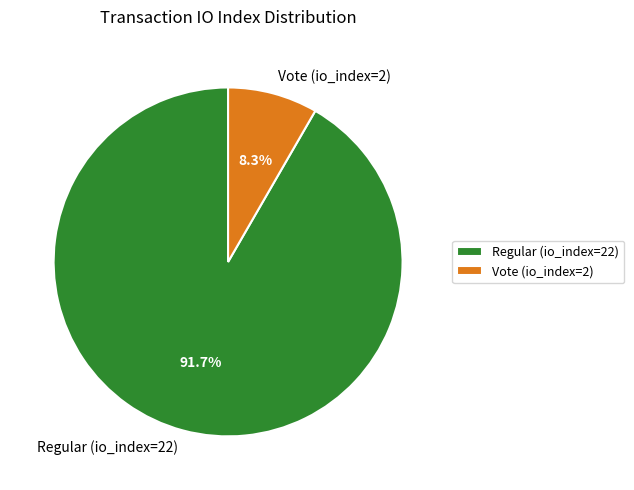

To the nearest percent, what is the difference between the largest and smallest slice percentages?

83%